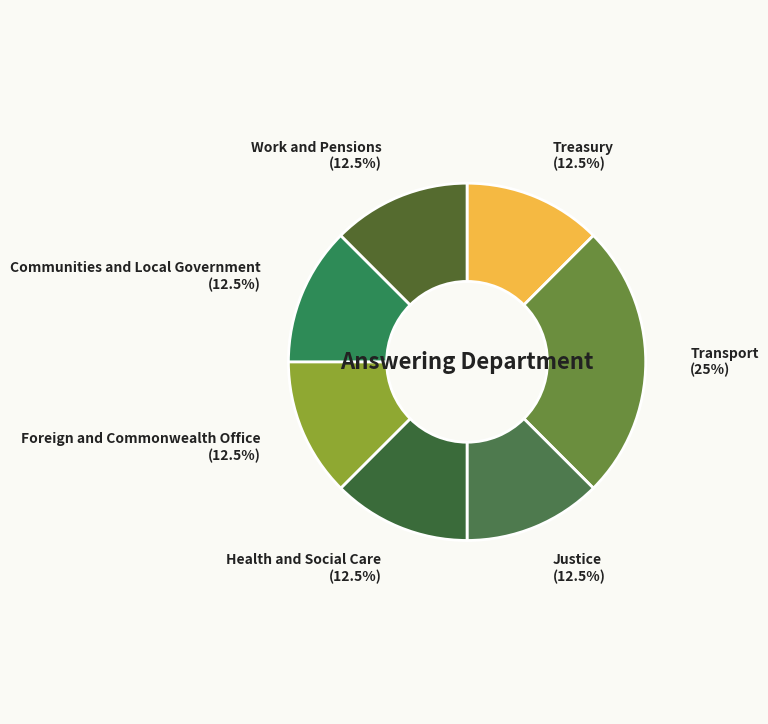

To the nearest percent, what is the difference between the largest and smallest slice percentages?

12%